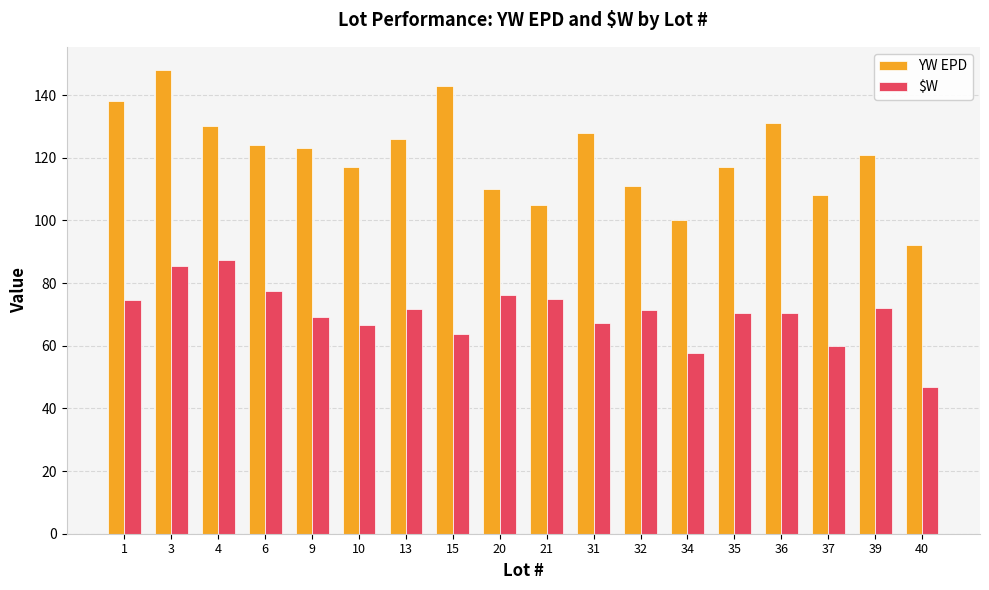

What is the average value of the $W series?

70.2